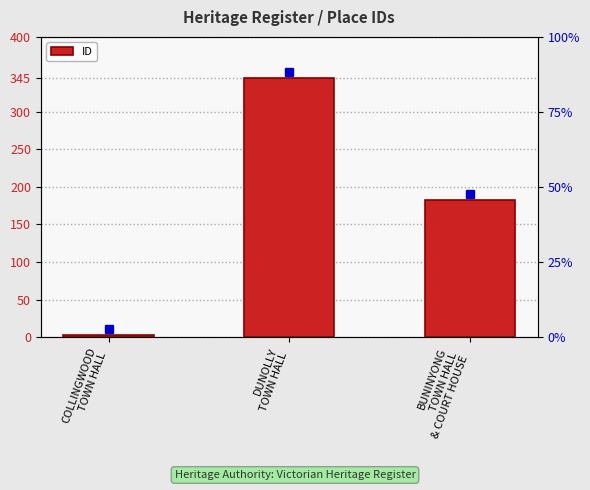

What is the change in value from COLLINGWOOD
TOWN HALL to DUNOLLY
TOWN HALL?

+342